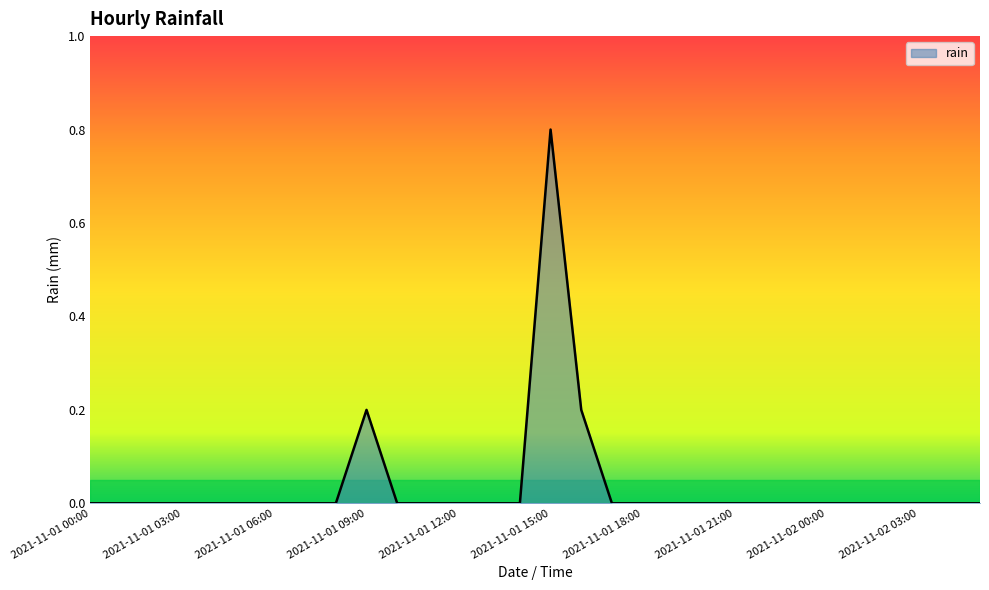

What is the difference between the maximum and minimum values?

0.8